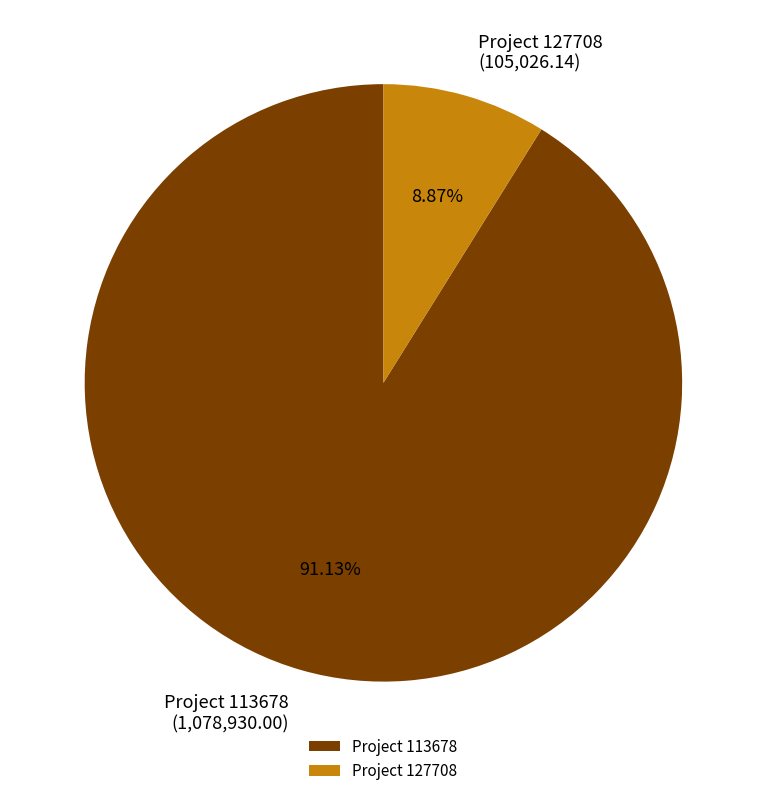

Combined, do Project 127708 and Project 113678 account for over 50%?

Yes